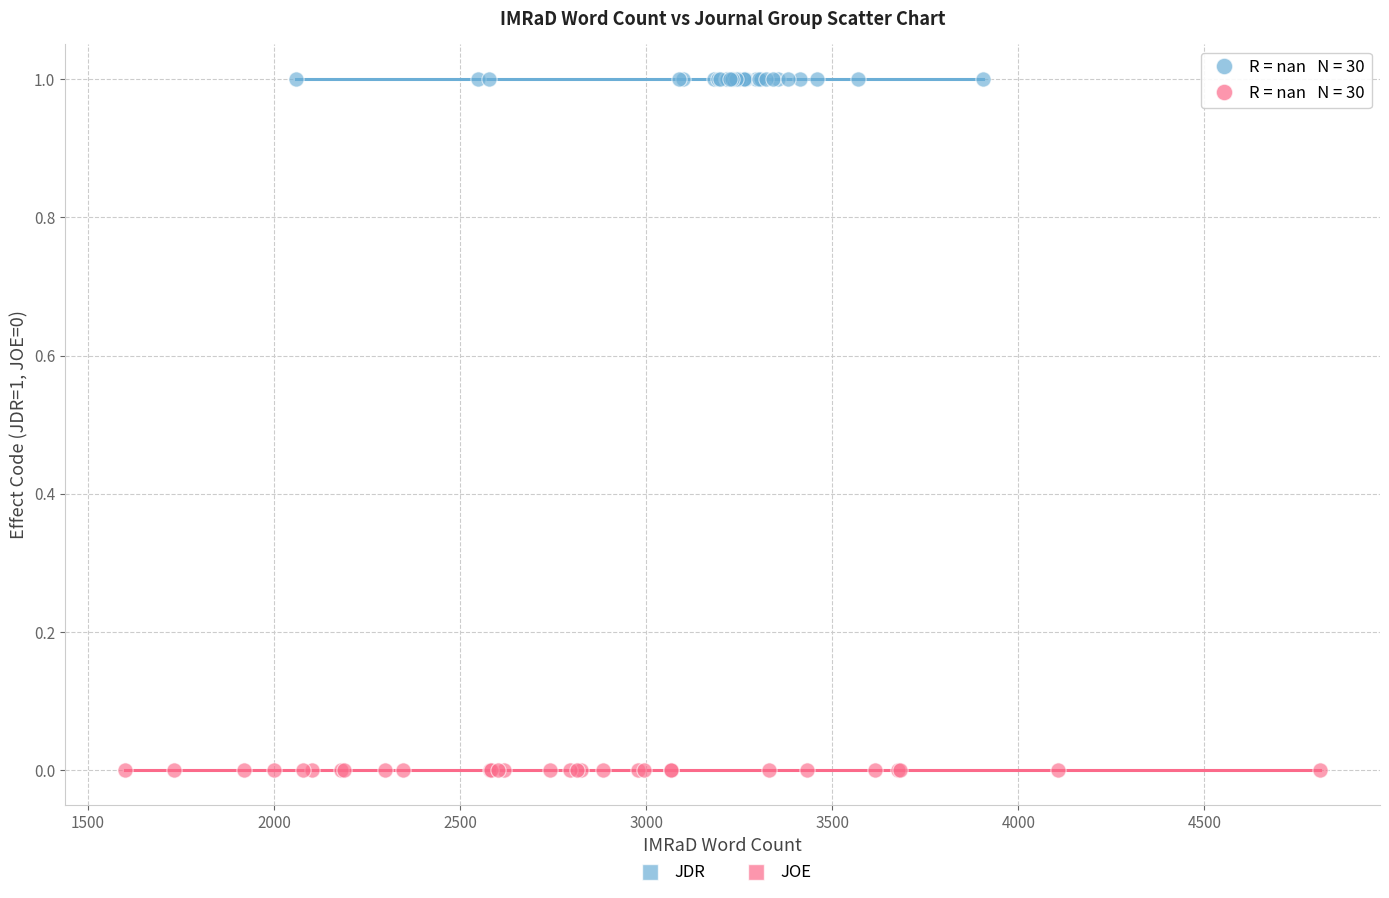

What are all the series names shown in the legend?

JDR, JOE